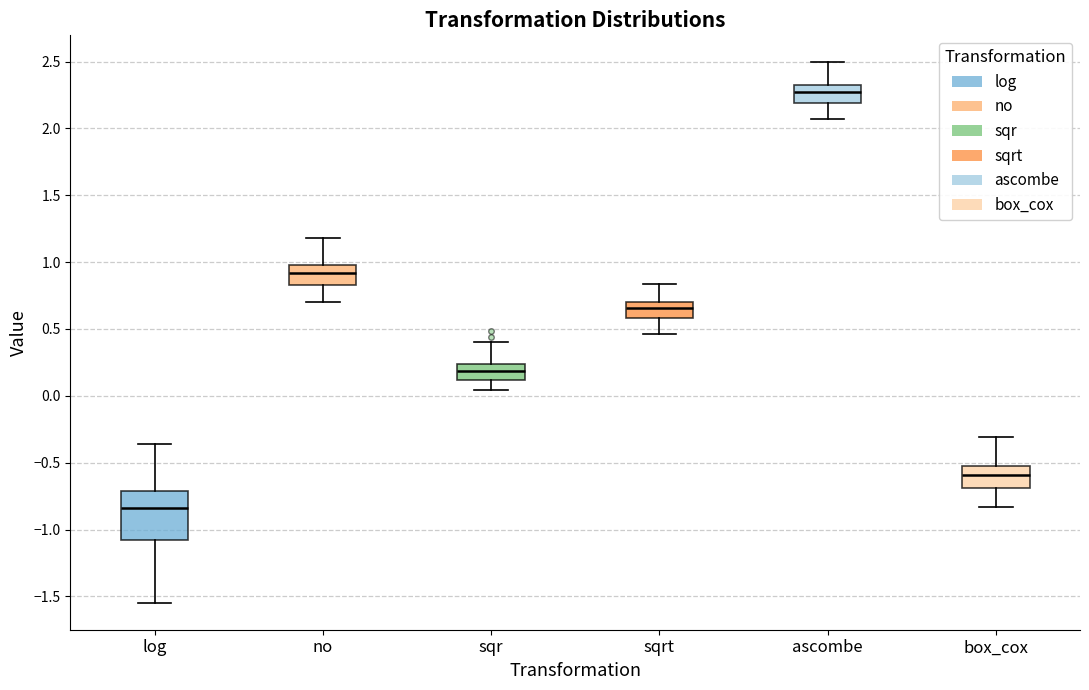

Reading left to right, read every box against the y-axis: the position of its median line, the range the box covers, and the ends of its whiskers. The values are not printed on the chart, so give them approximately, as read against the axis.

log: median -0.85, box -1.10 to -0.70, whiskers -1.55 to -0.35
no: median 0.90, box 0.85 to 1.00, whiskers 0.70 to 1.20
sqr: median 0.20, box 0.10 to 0.25, whiskers 0.05 to 0.40
sqrt: median 0.65, box 0.60 to 0.70, whiskers 0.45 to 0.85
ascombe: median 2.25, box 2.20 to 2.35, whiskers 2.05 to 2.50
box_cox: median -0.60, box -0.70 to -0.55, whiskers -0.85 to -0.30